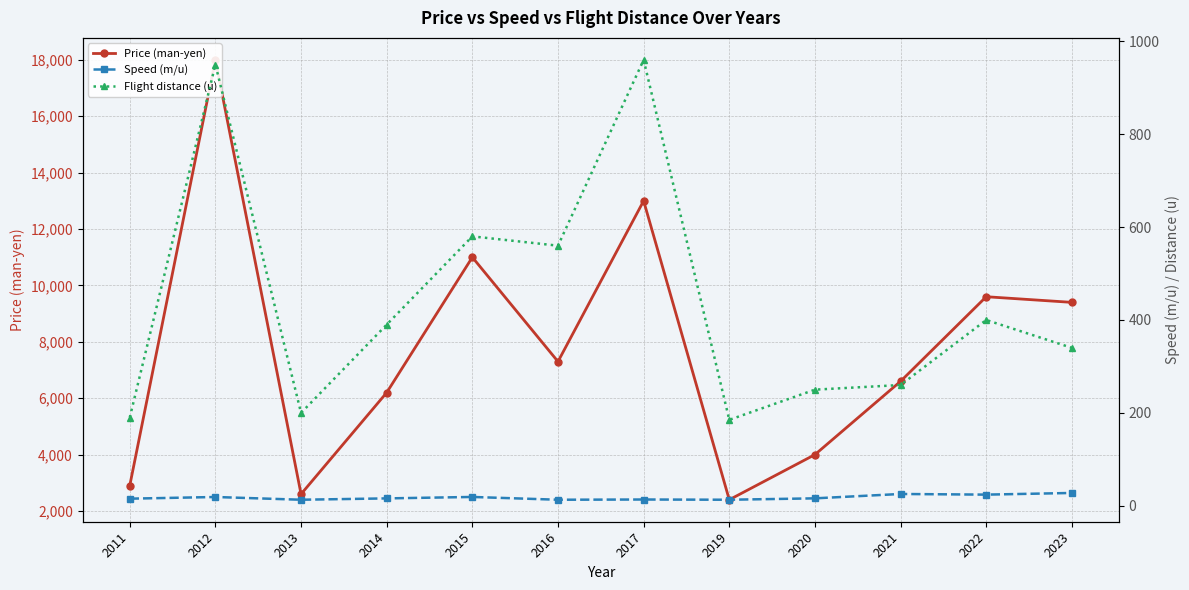

True or false: Price (man-yen) and Flight distance (u) cross at least once.

False